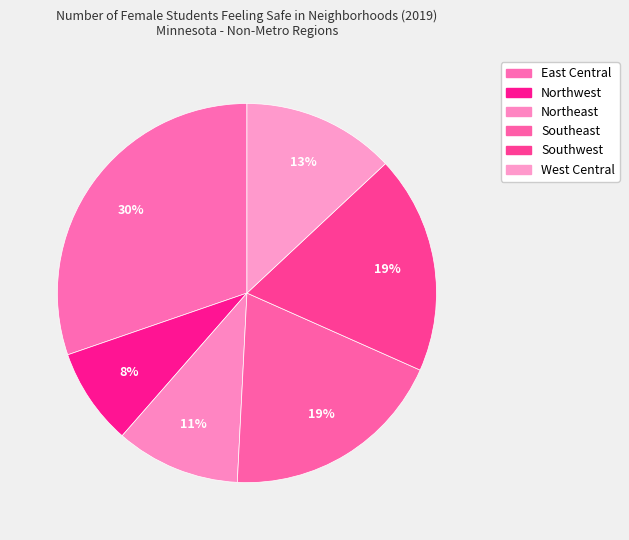

Count the number of slices in the pie.

6